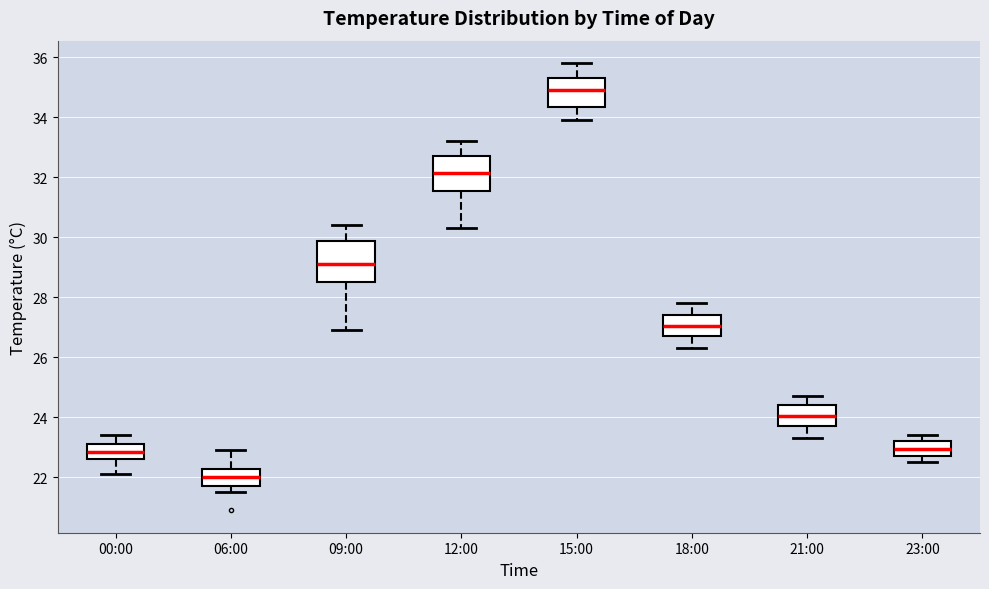

Reading left to right, read every box against the y-axis: the position of its median line, the range the box covers, and the ends of its whiskers. The values are not printed on the chart, so give them approximately, as read against the axis.

00:00: median 22.8, box 22.6 to 23.2, whiskers 22.2 to 23.4
06:00: median 22.0, box 21.8 to 22.2, whiskers 21.6 to 23.0
09:00: median 29.2, box 28.6 to 29.8, whiskers 27.0 to 30.4
12:00: median 32.2, box 31.6 to 32.8, whiskers 30.4 to 33.2
15:00: median 35.0, box 34.4 to 35.4, whiskers 34.0 to 35.8
18:00: median 27.0, box 26.8 to 27.4, whiskers 26.4 to 27.8
21:00: median 24.0, box 23.8 to 24.4, whiskers 23.4 to 24.8
23:00: median 23.0, box 22.8 to 23.2, whiskers 22.6 to 23.4